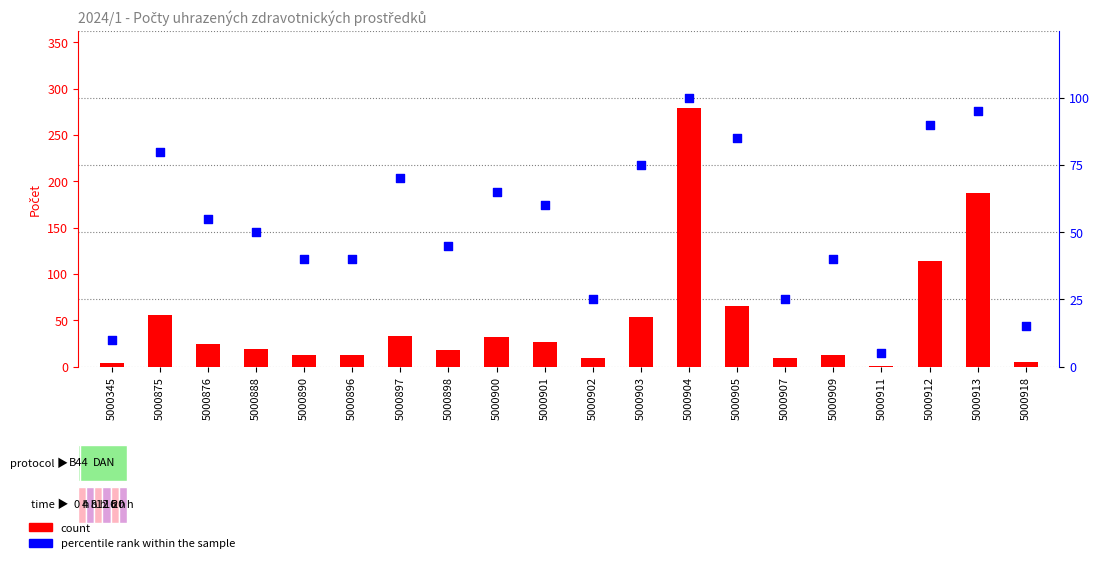

Which series has the widest spread of Y values?

count